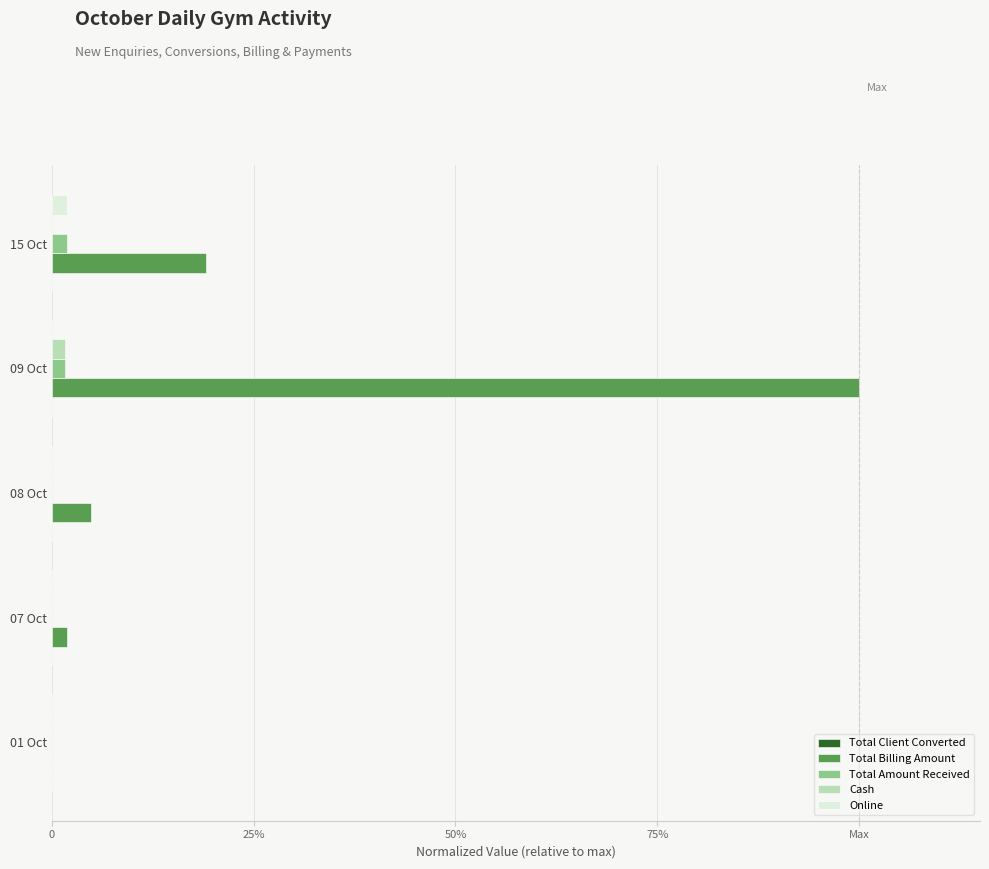

How many groups of bars are there?

5